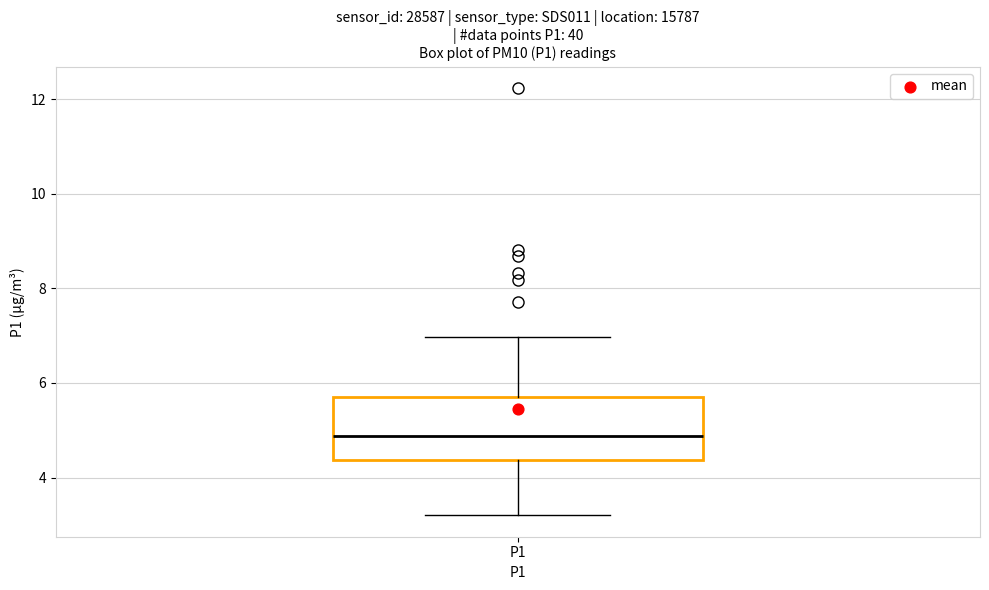

Read this box plot against the y-axis: the position of the median line, the range covered by the box, and the ends of both whiskers. The values are not printed on the chart, so give them approximately, as read against the axis.

median 4.8, box 4.4 to 5.6, whiskers 3.2 to 7.0